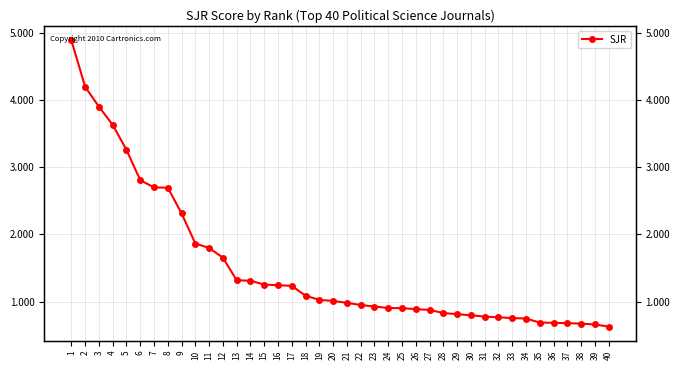

List the labels in order of value, largest first.

1, 2, 3, 4, 5, 6, 7, 8, 9, 10, 11, 12, 13, 14, 15, 16, 17, 18, 19, 20, 21, 22, 23, 24, 25, 26, 27, 28, 29, 30, 31, 32, 33, 34, 35, 36, 37, 38, 39, 40